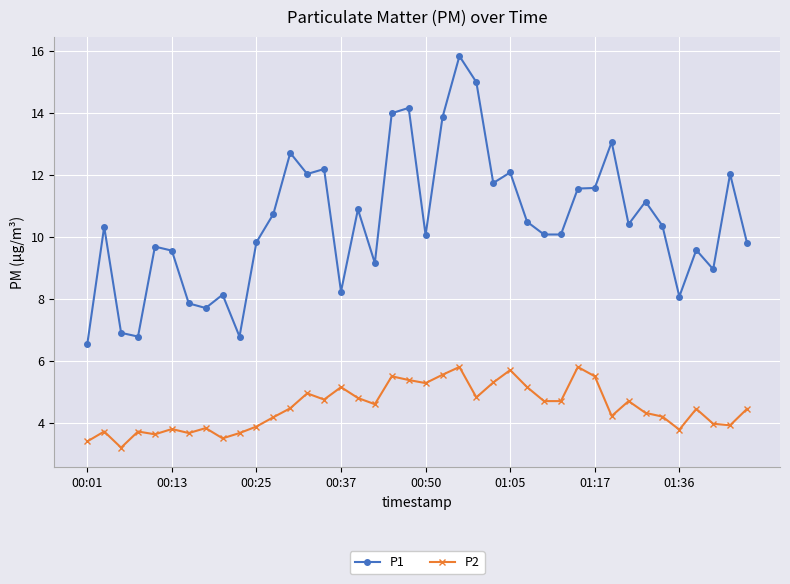

Which series has the widest spread of values?

P1